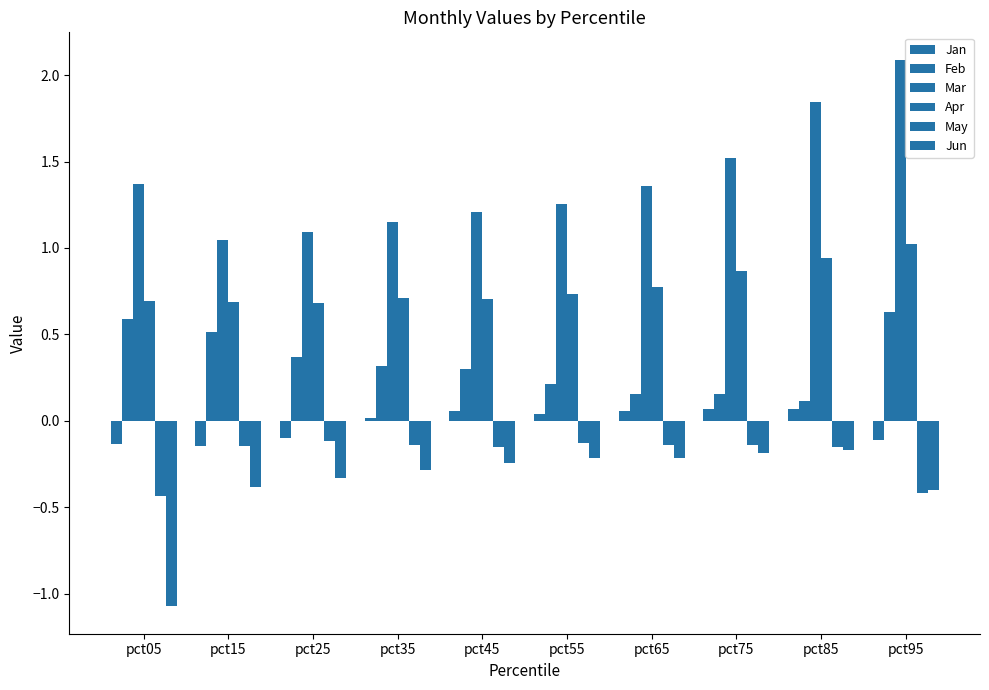

Reading right to left, extract all data points from this chart.

Jan: pct95=-0.1	pct85=0.1	pct75=0.1	pct65=0.1	pct55=0.0	pct45=0.1	pct35=0.0	pct25=-0.1	pct15=-0.1	pct05=-0.1
Feb: pct95=0.6	pct85=0.1	pct75=0.2	pct65=0.2	pct55=0.2	pct45=0.3	pct35=0.3	pct25=0.4	pct15=0.5	pct05=0.6
Mar: pct95=2.1	pct85=1.8	pct75=1.5	pct65=1.4	pct55=1.3	pct45=1.2	pct35=1.1	pct25=1.1	pct15=1.0	pct05=1.4
Apr: pct95=1.0	pct85=0.9	pct75=0.9	pct65=0.8	pct55=0.7	pct45=0.7	pct35=0.7	pct25=0.7	pct15=0.7	pct05=0.7
May: pct95=-0.4	pct85=-0.2	pct75=-0.1	pct65=-0.1	pct55=-0.1	pct45=-0.2	pct35=-0.1	pct25=-0.1	pct15=-0.1	pct05=-0.4
Jun: pct95=-0.4	pct85=-0.2	pct75=-0.2	pct65=-0.2	pct55=-0.2	pct45=-0.2	pct35=-0.3	pct25=-0.3	pct15=-0.4	pct05=-1.1